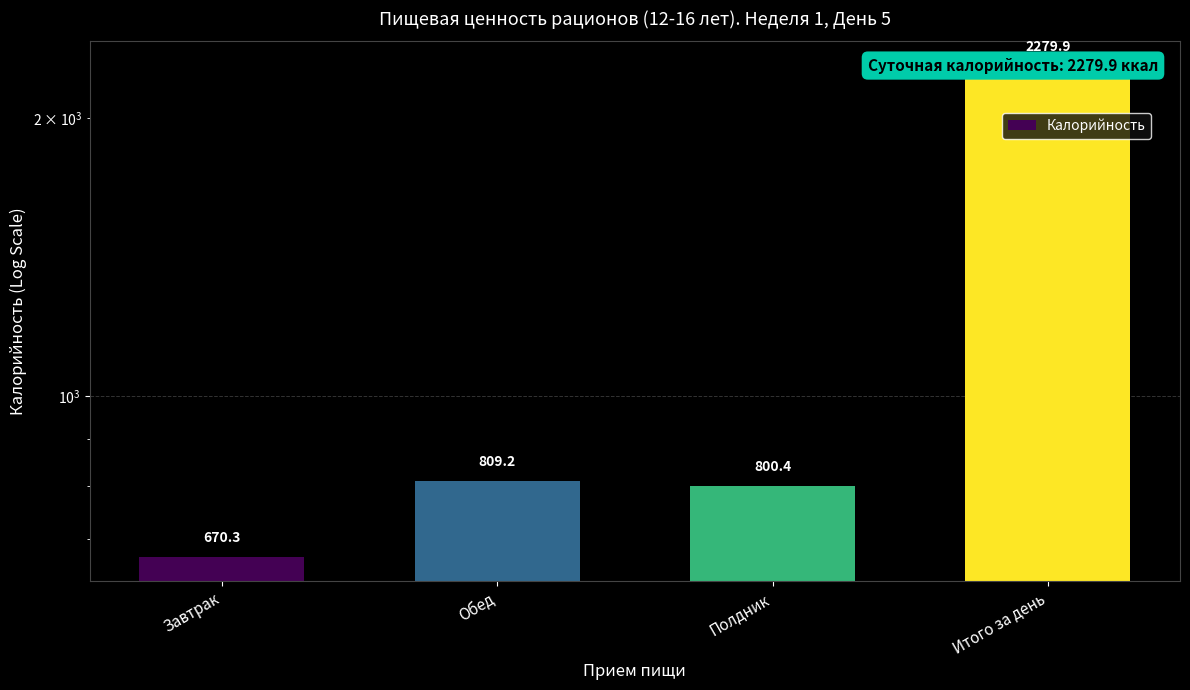

What is the sum of all values?

4559.7